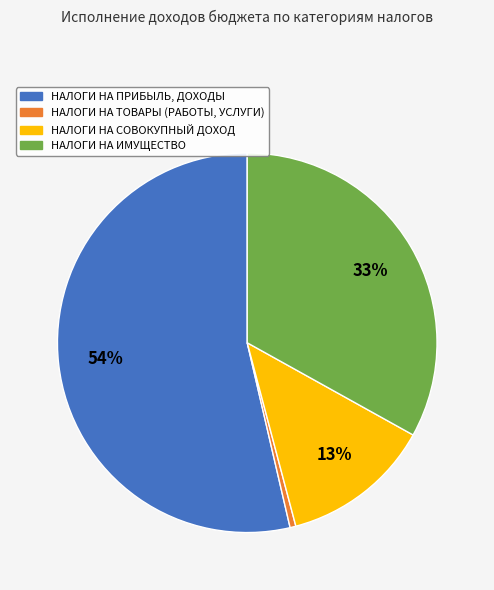

Is it true that НАЛОГИ НА ИМУЩЕСТВО is 19% of the pie?

False